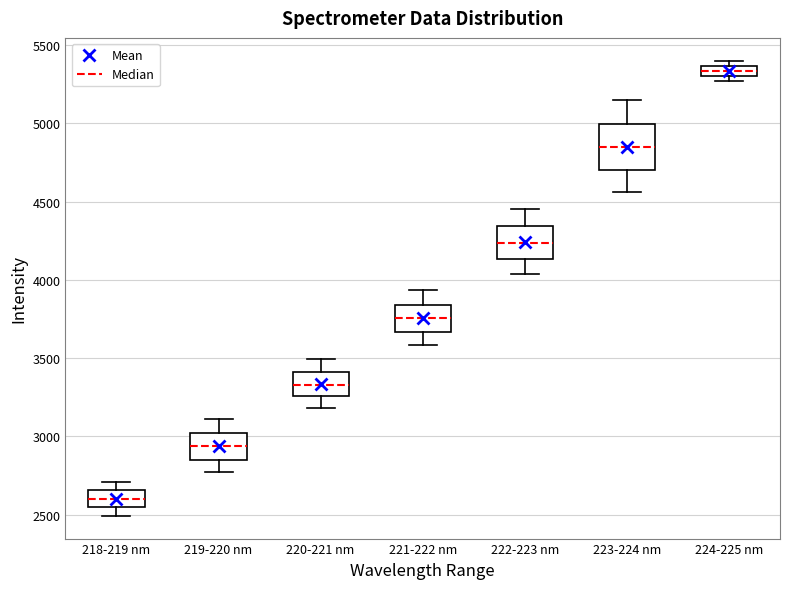

Which box has the lowest median line?

218-219 nm